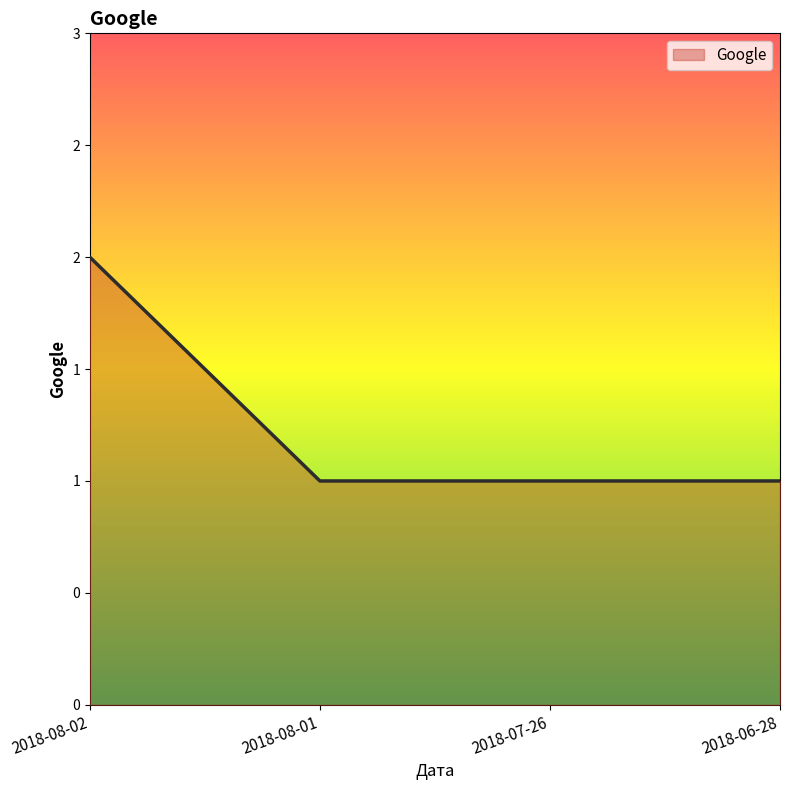

Does the chart have visible grid lines?

No